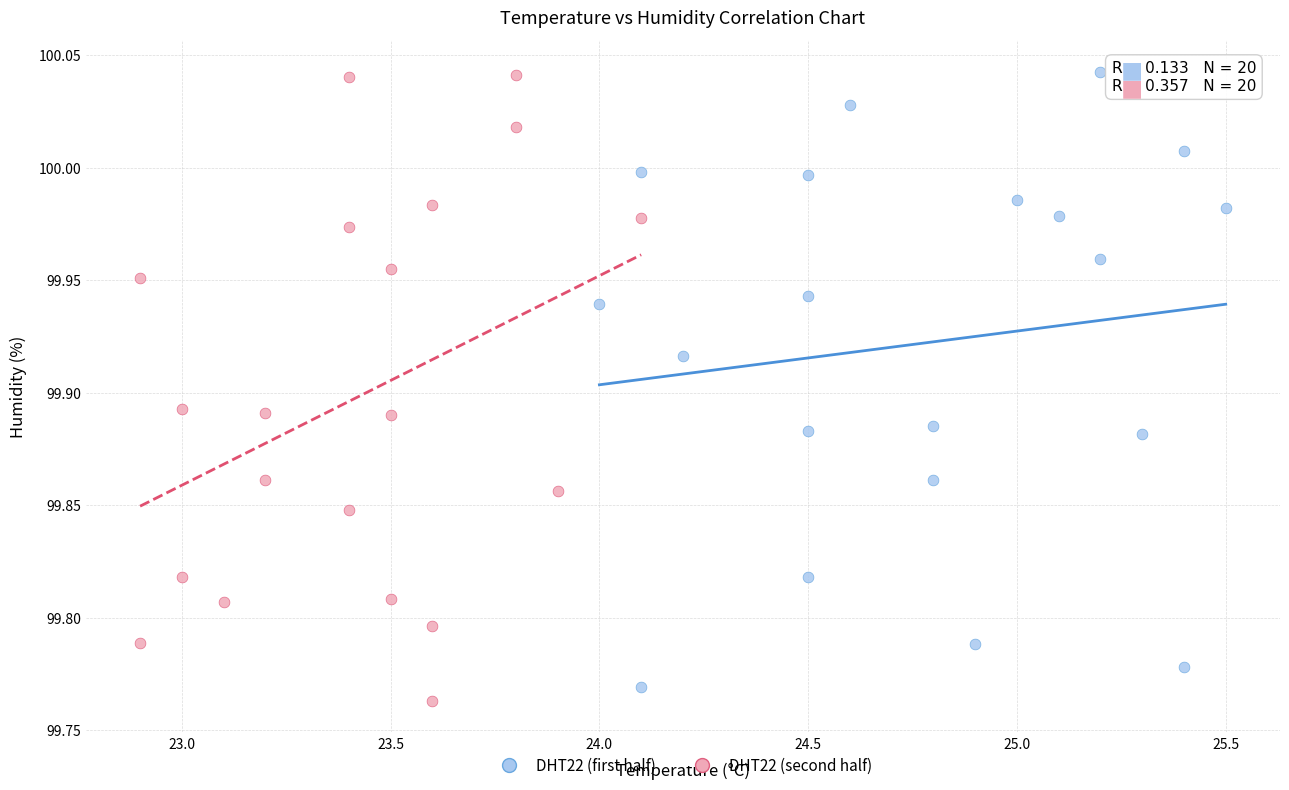

What are all the series names shown in the legend?

DHT22 (first half), DHT22 (second half)